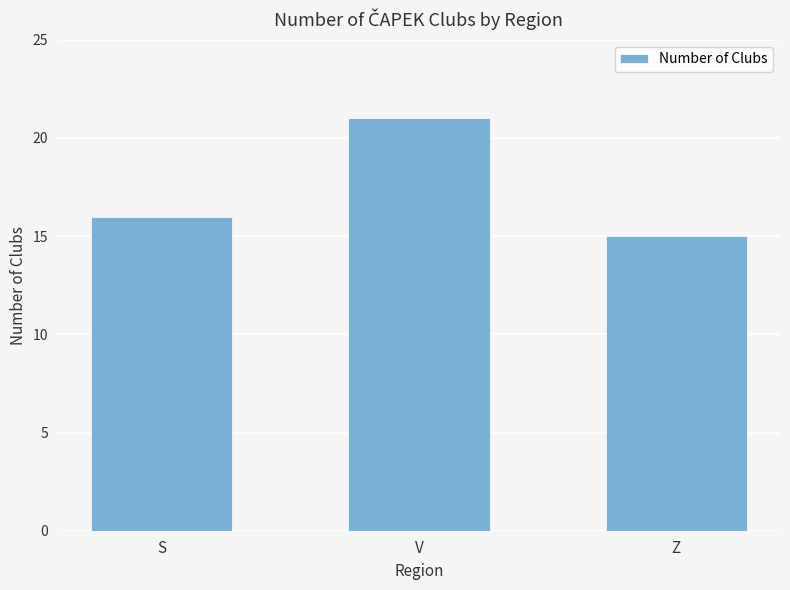

Reading left to right, transcribe all the data shown in this chart.

S=16	V=21	Z=15